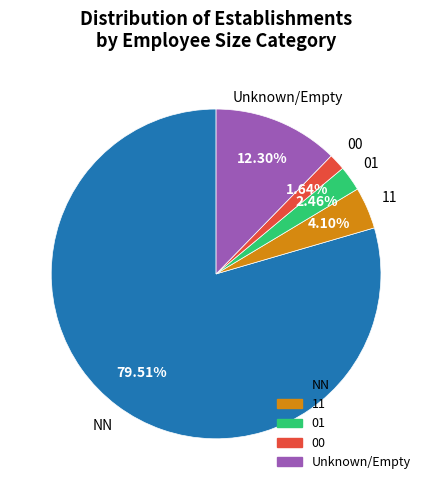

Is there a majority slice in this chart?

Yes